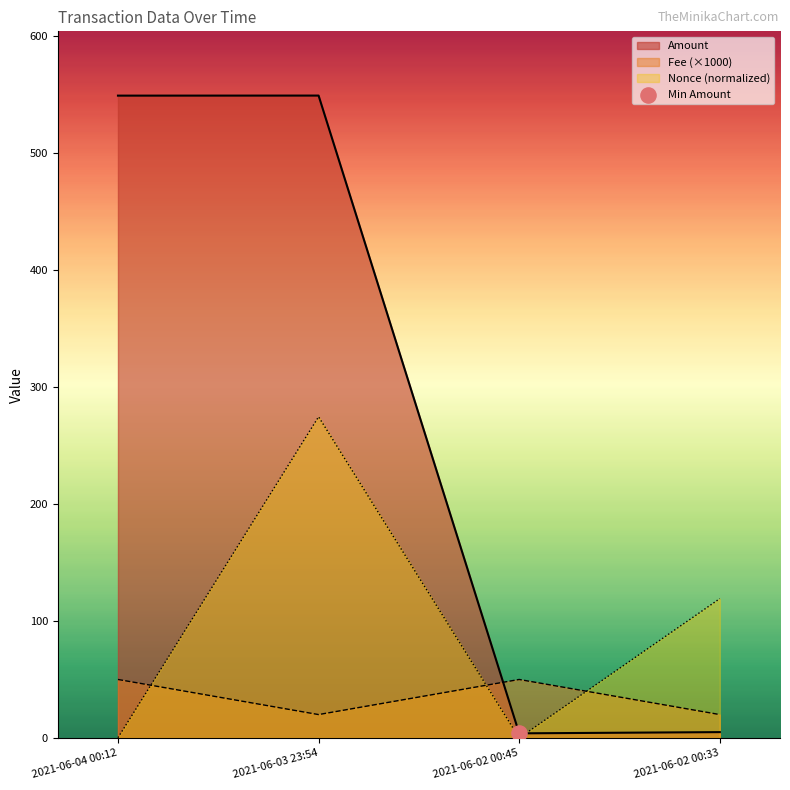

Which series has the largest Y range (max minus min)?

Amount